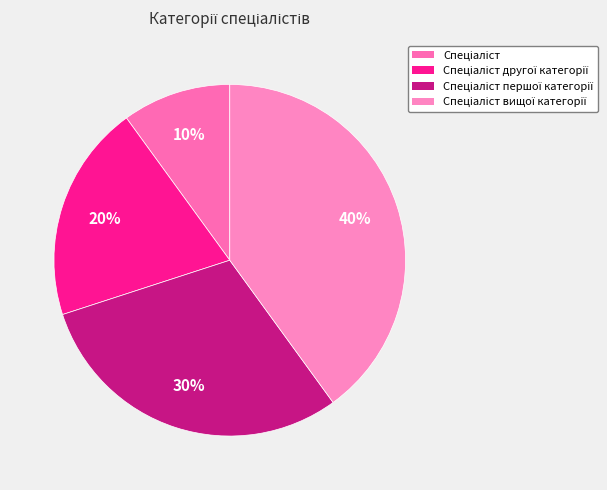

Count the number of slices in the pie.

4